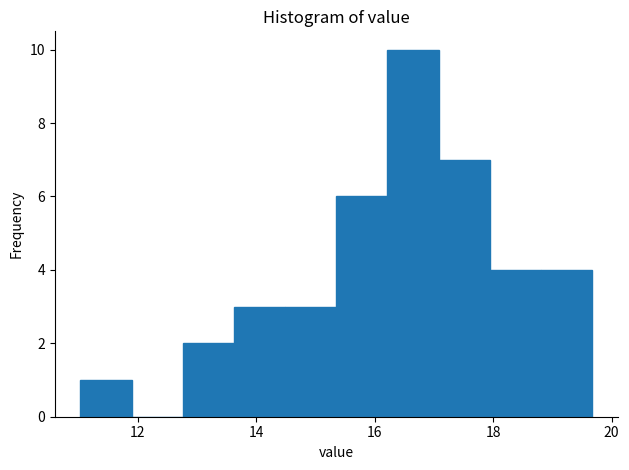

Reading left to right, list every bar in this chart as the range it spans on the x-axis followed by its height. Neither the bar edges nor the heights are printed on the chart, so give them approximately, as read against the axes.

11.0 to 11.8: 1
11.8 to 12.8: 0
12.8 to 13.6: 2
13.6 to 14.4: 3
14.4 to 15.4: 3
15.4 to 16.2: 6
16.2 to 17.0: 10
17.0 to 18.0: 7
18.0 to 18.8: 4
18.8 to 19.6: 4